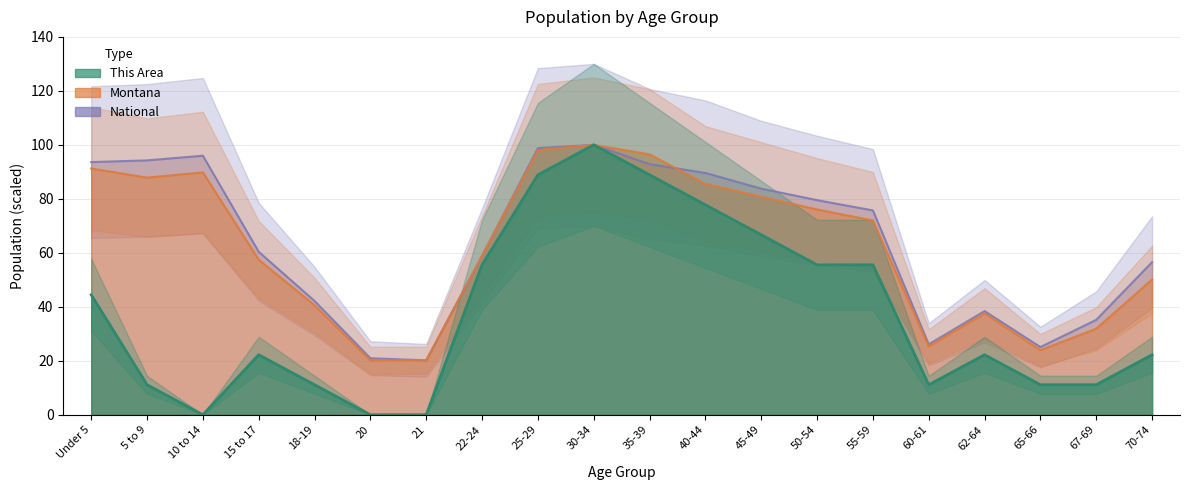

Which series has the largest total across all categories?

National